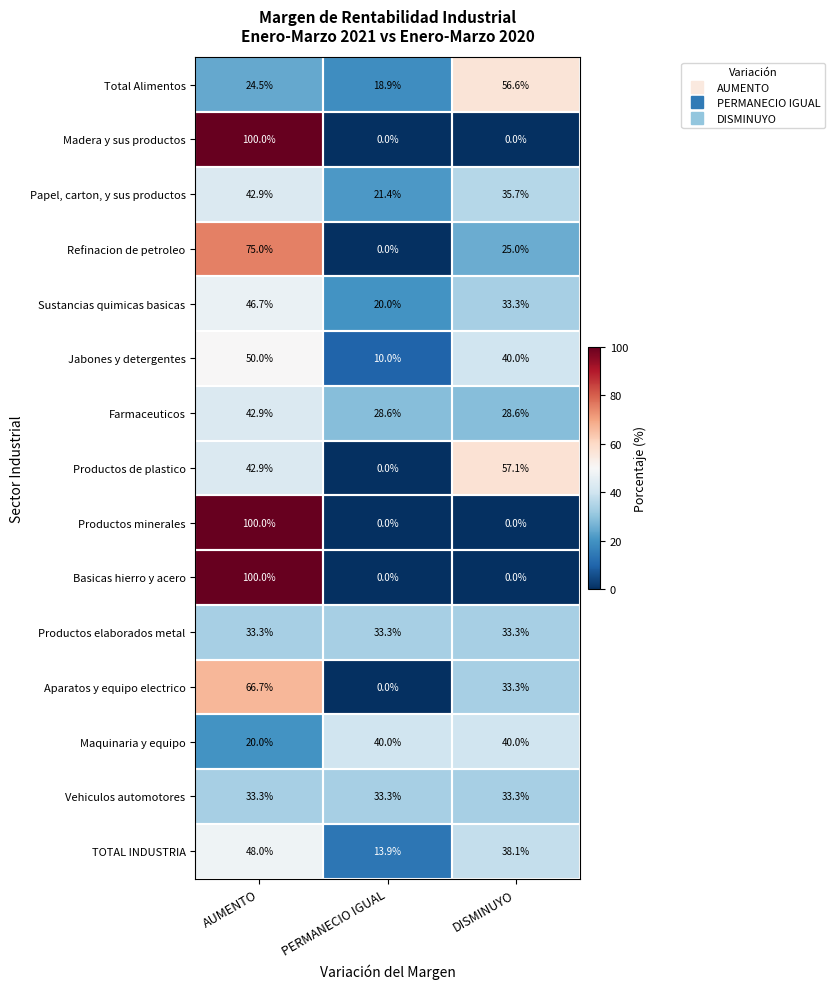

What is the greatest value displayed?

100.0